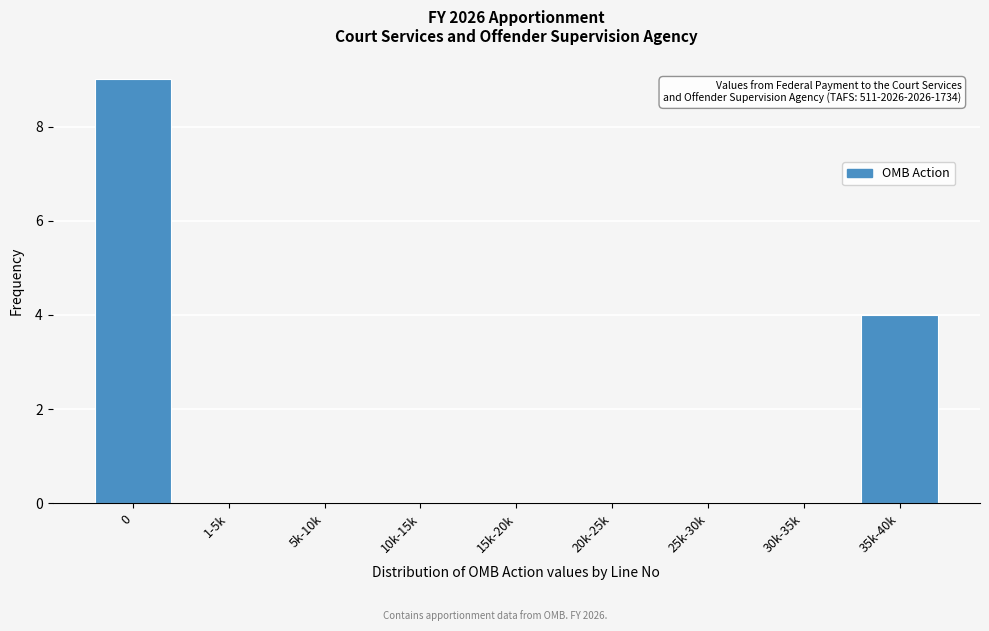

Reading right to left, transcribe all the data shown in this chart.

35k-40k=4	30k-35k=0	25k-30k=0	20k-25k=0	15k-20k=0	10k-15k=0	5k-10k=0	1-5k=0	0=9